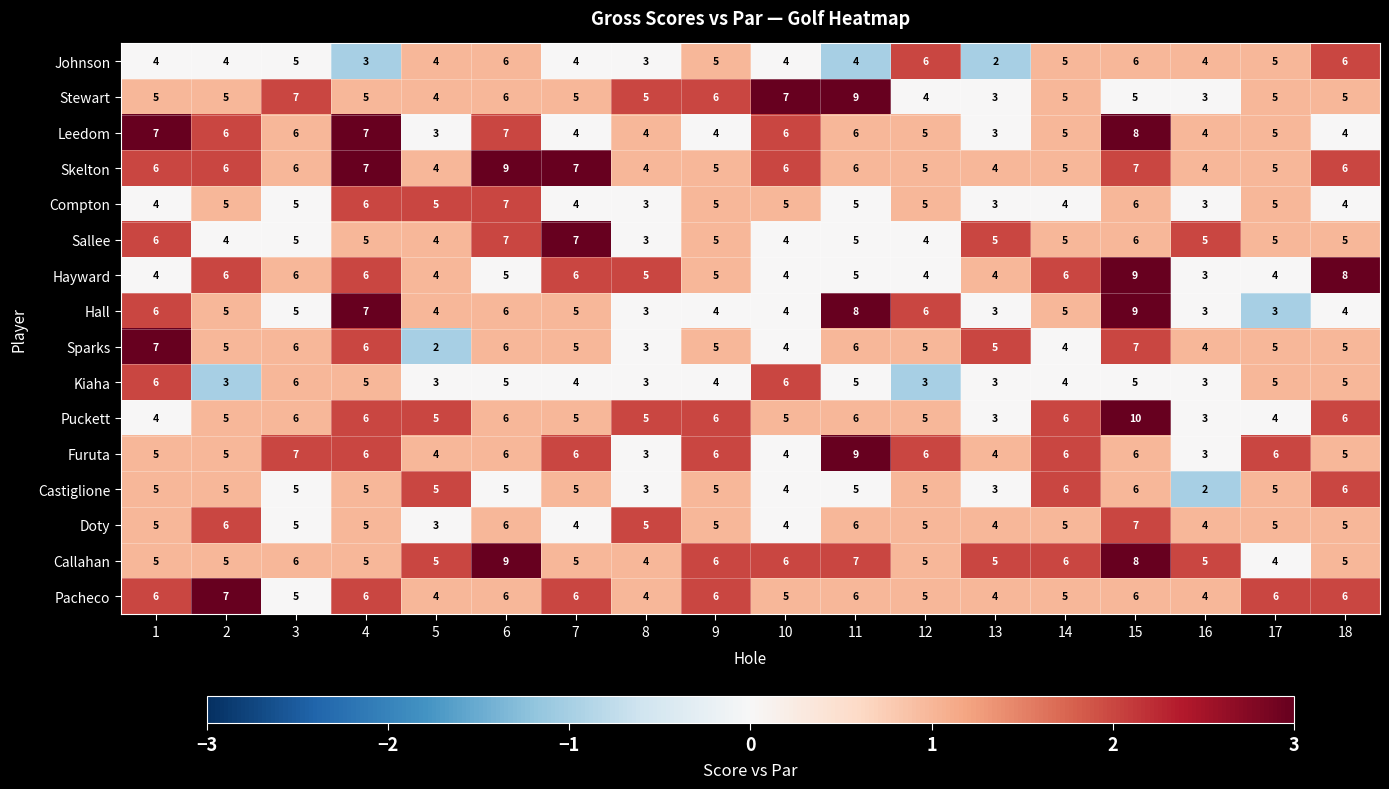

How many data points in Skelton are less than 6?

8